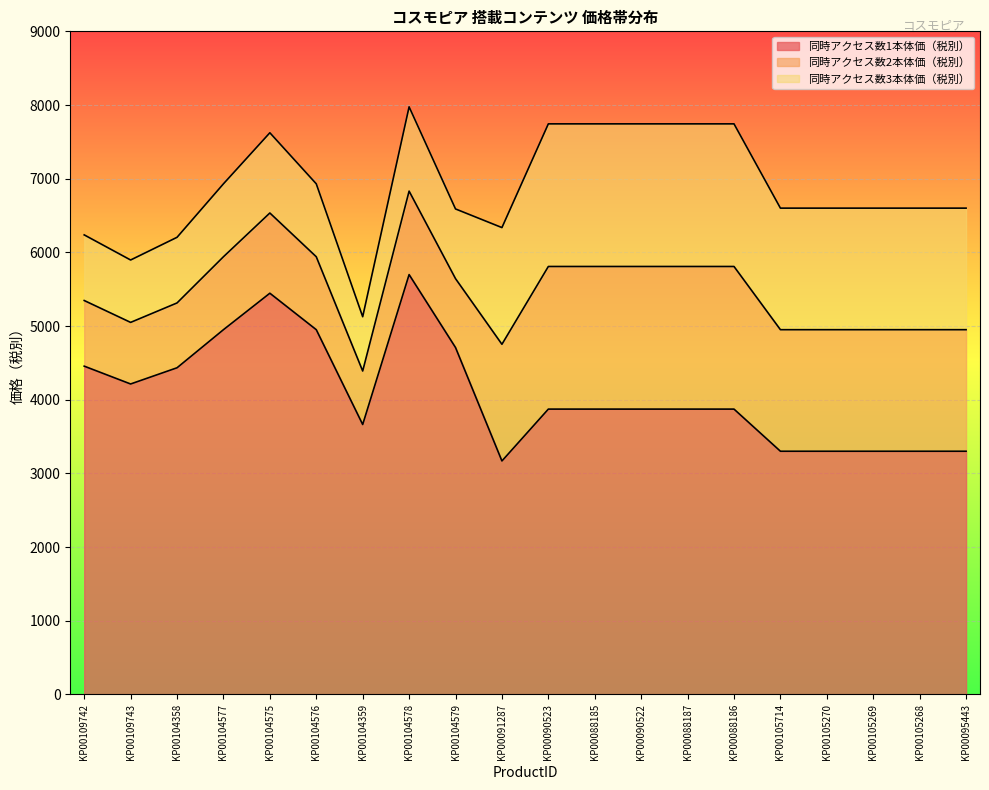

What is the highest value of the 同時アクセス数3本体価（税別） series?

7975